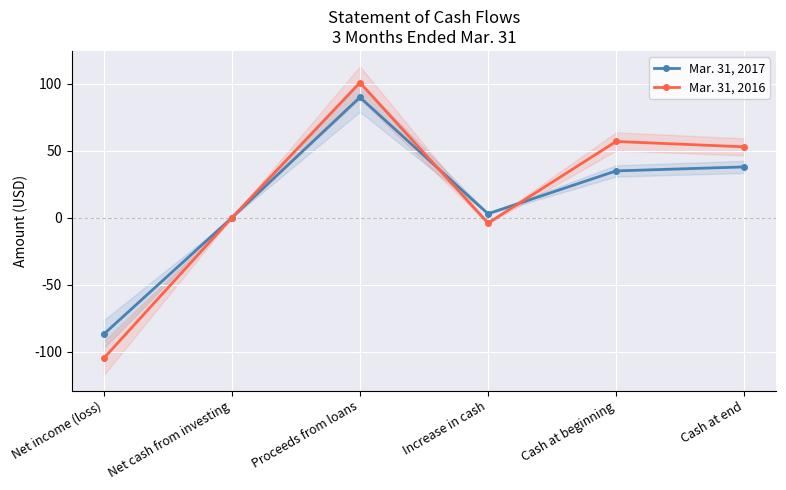

What is the value of the Mar. 31, 2016 point at the 4th from the left?

-4